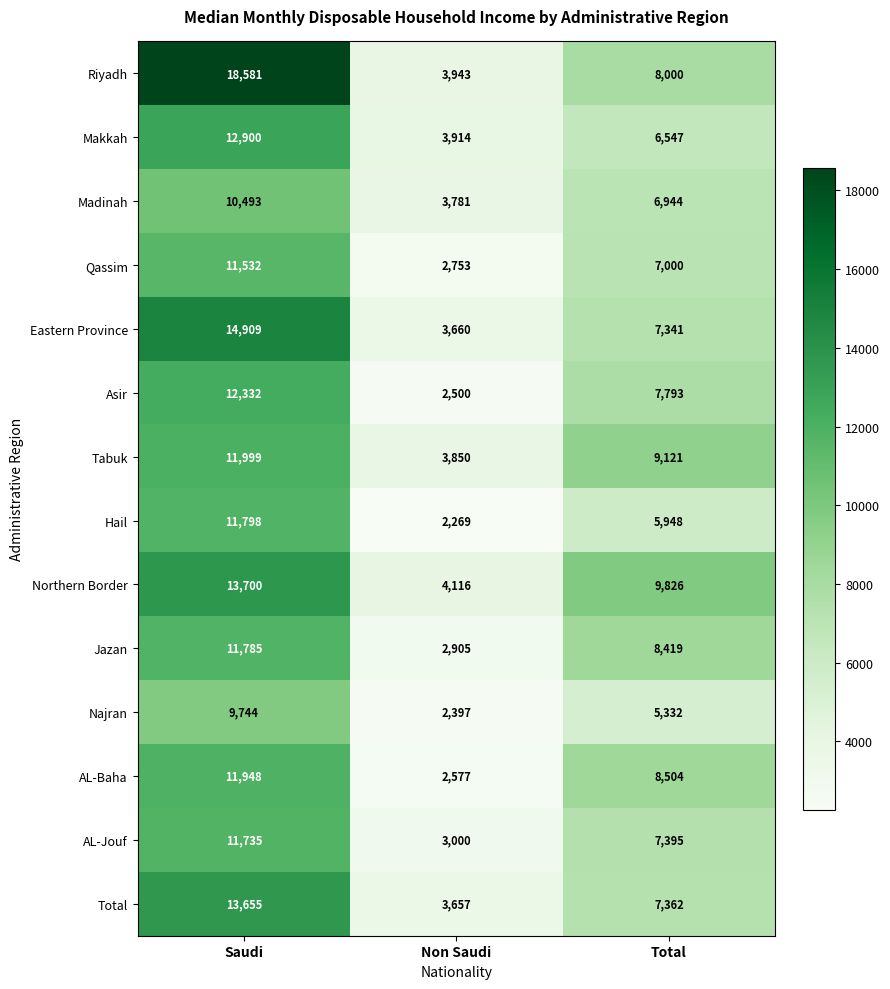

What is the sum of the Asir values at Non Saudi and Saudi?

14832